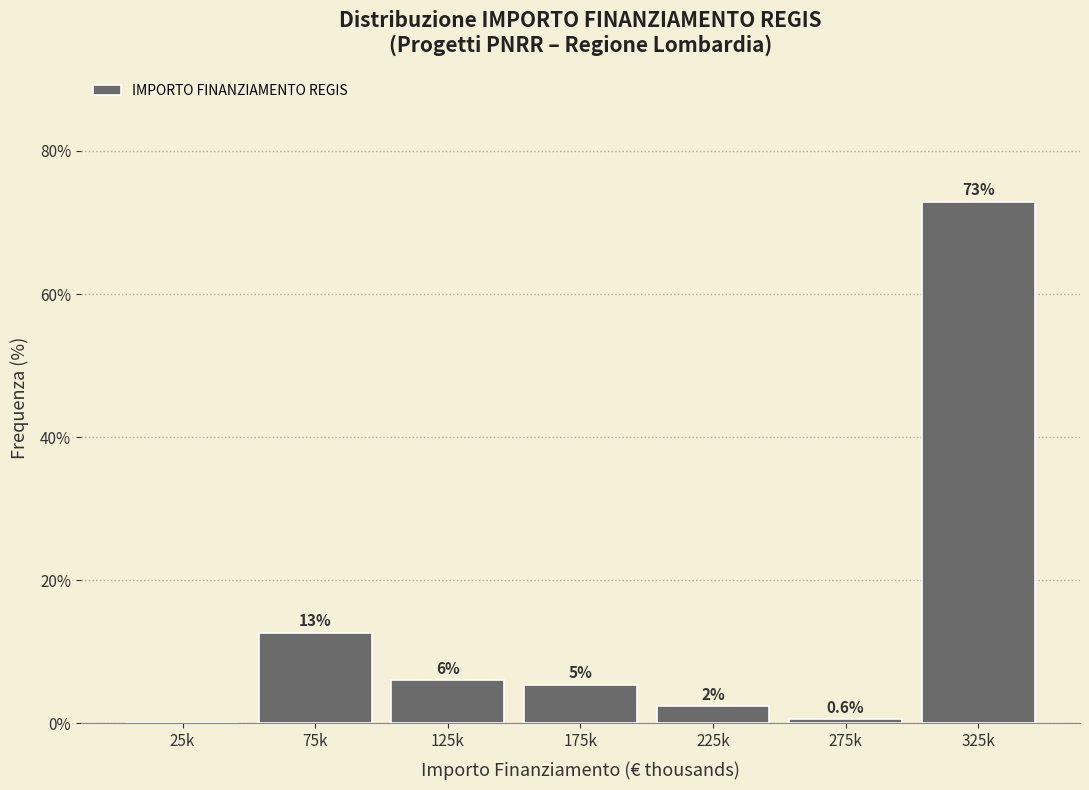

Reading right to left, list all the values displayed in this chart.

325k=72.9	275k=0.6	225k=2.4	175k=5.4	125k=6.0	75k=12.7	25k=0.0